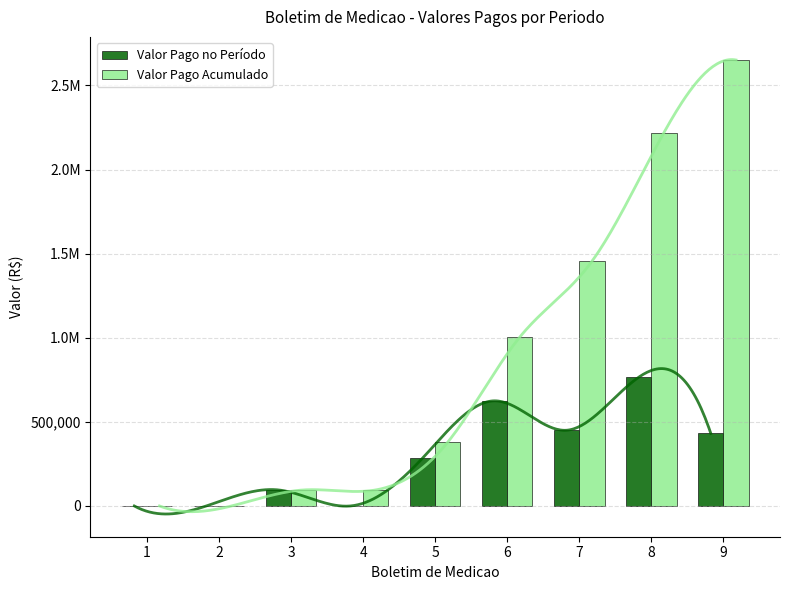

True or false: Valor Pago Acumulado has a value of 2651387.0 at 9.

True